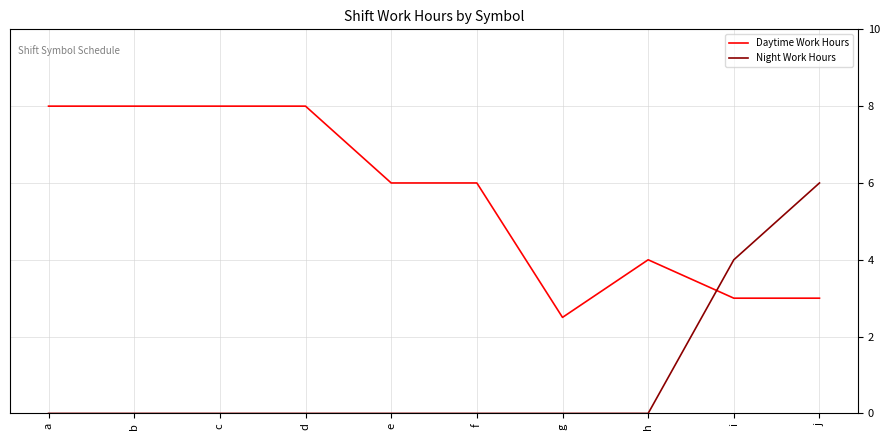

The Night Work Hours series shows 0.0 at b. True or false?

True